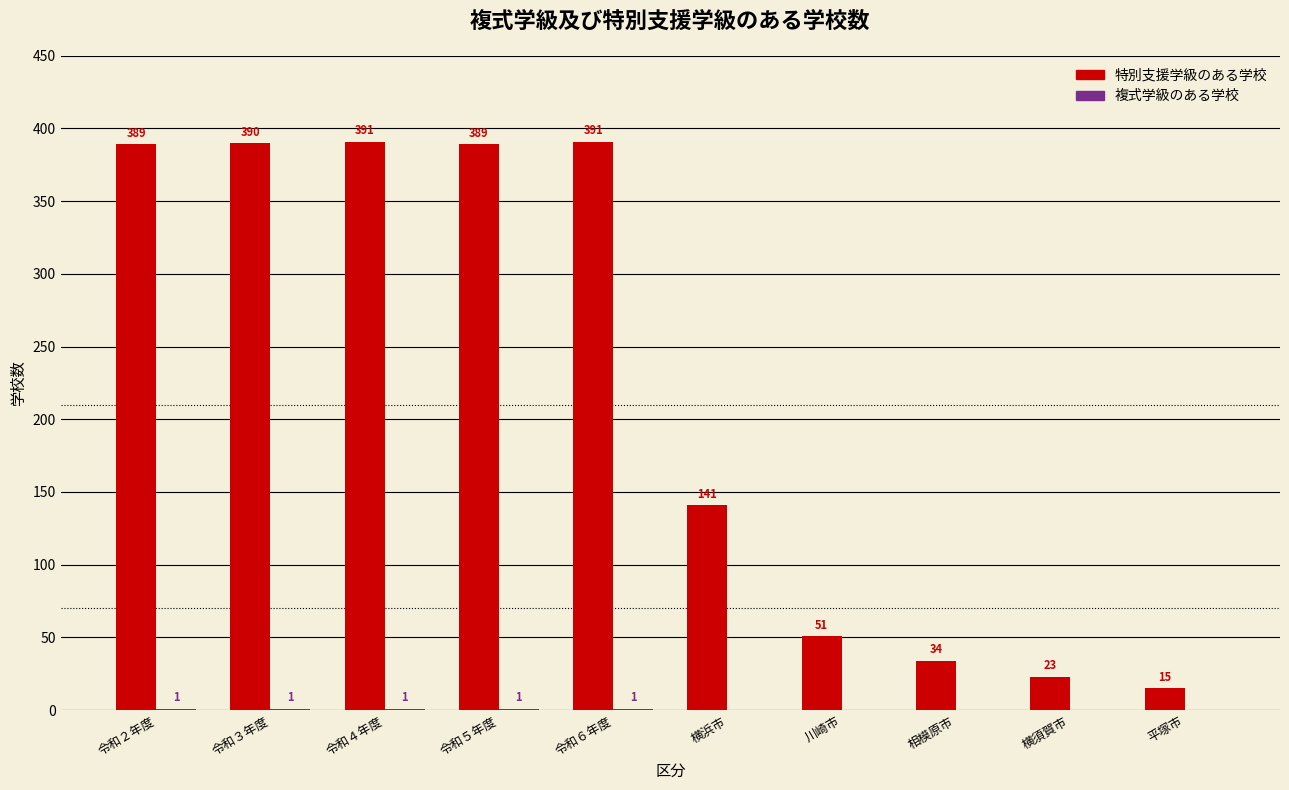

Is it true that 特別支援学級のある学校 equals 390 at 令和３年度?

True